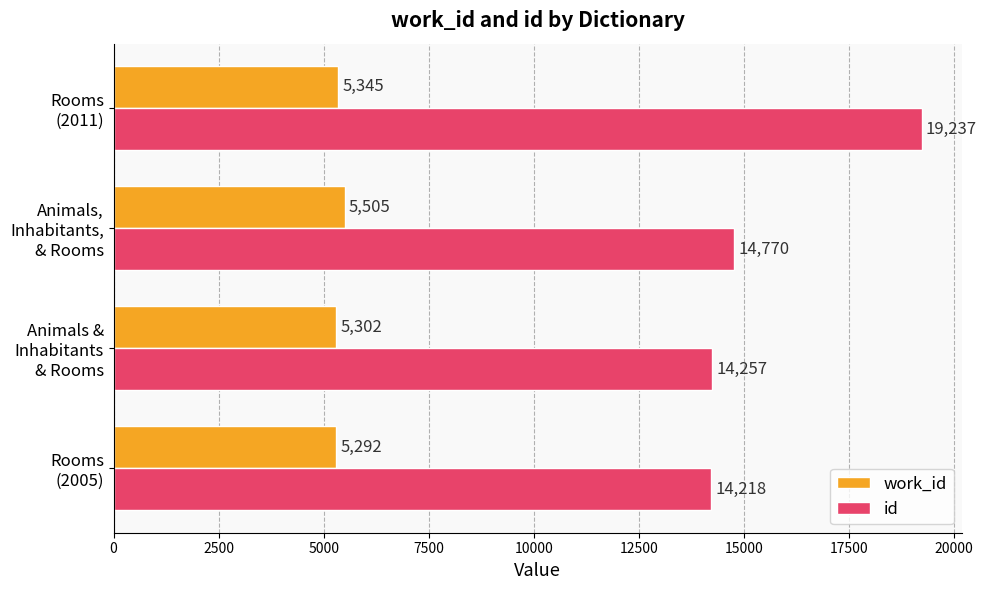

Rank the series by their average value, from highest to lowest.

id, work_id